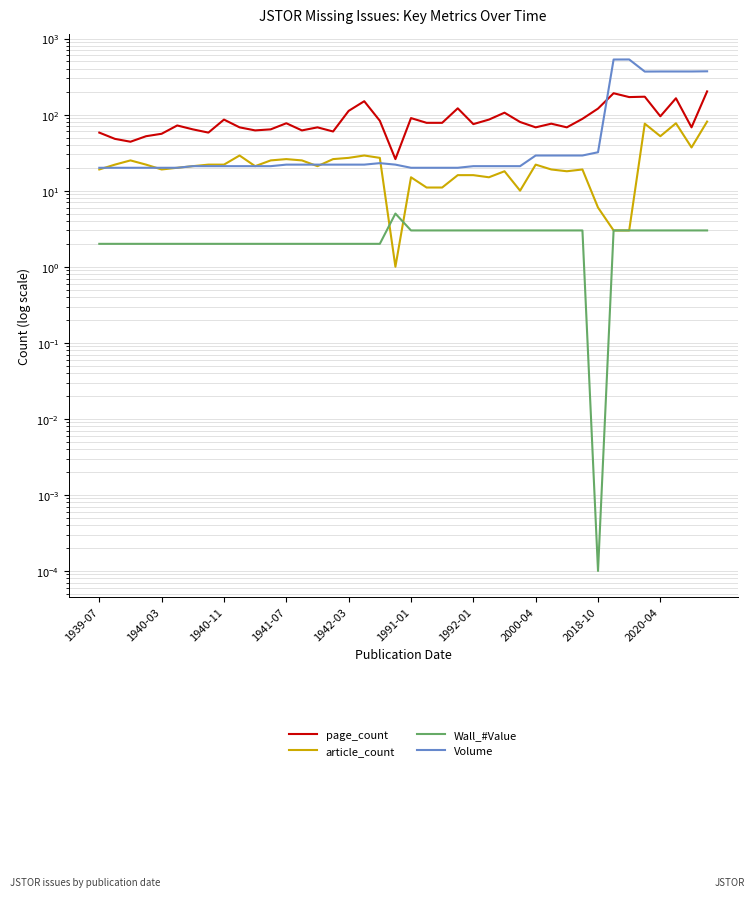

Which series has the largest total across all categories?

Volume